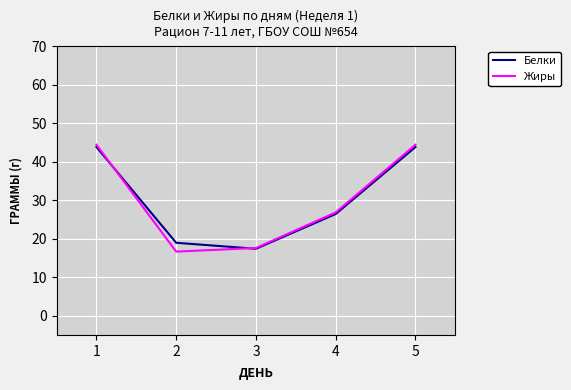

Which series has the largest range (max minus min)?

Жиры